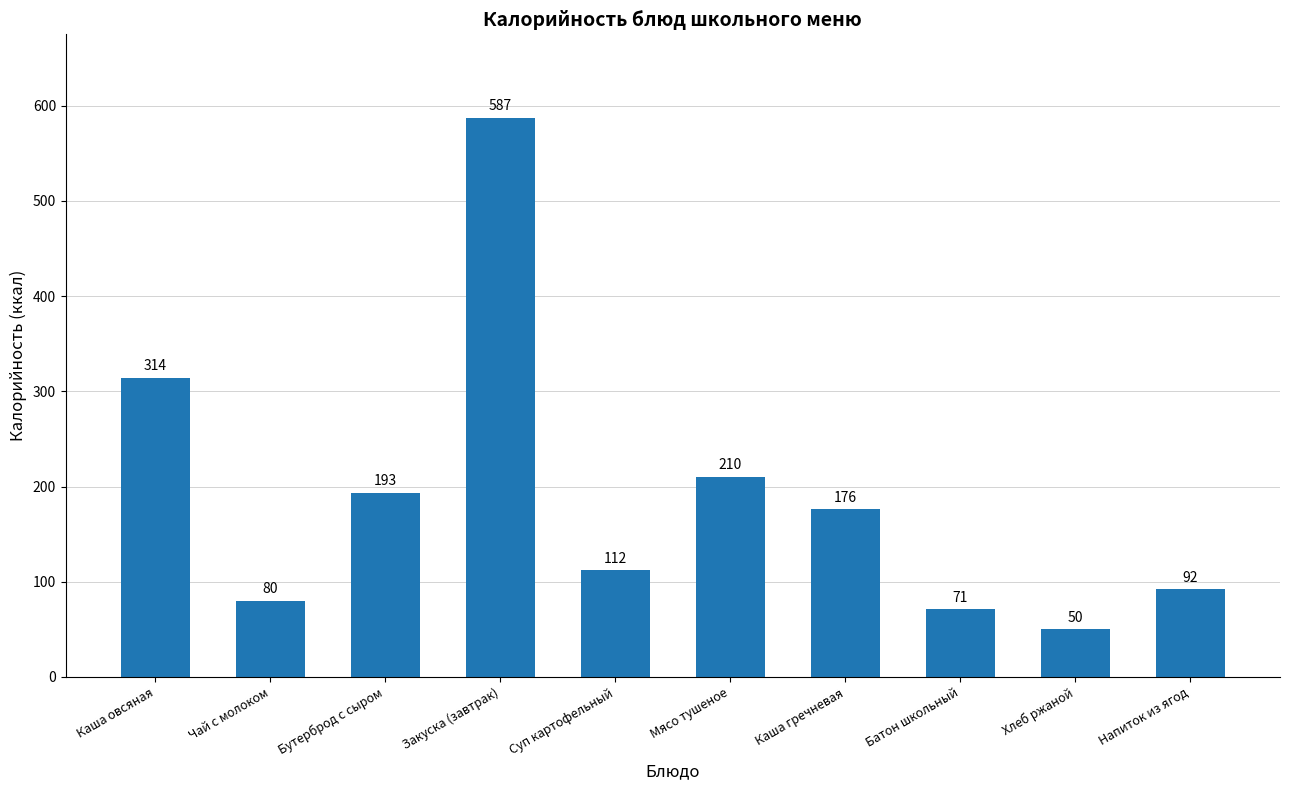

The value at Каша гречневая is 253. True or false?

False